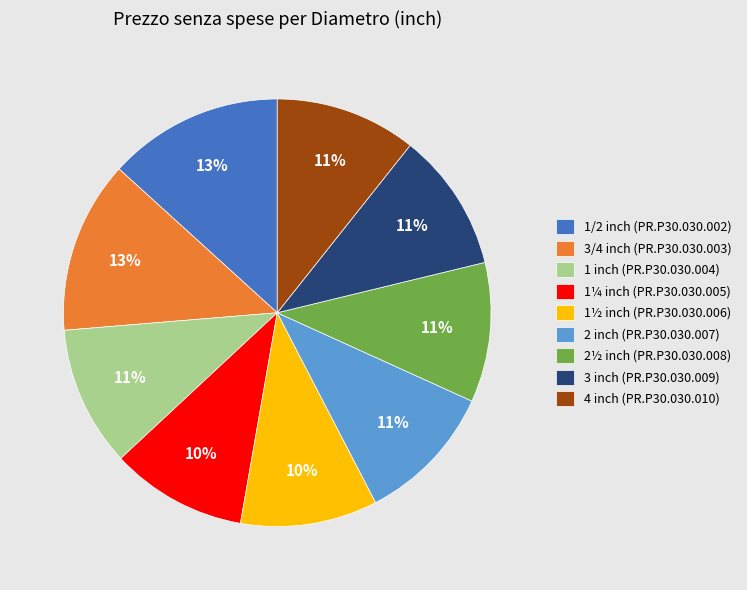

What percentage is the 4 inch (PR.P30.030.010) slice, to the nearest percent?

11%